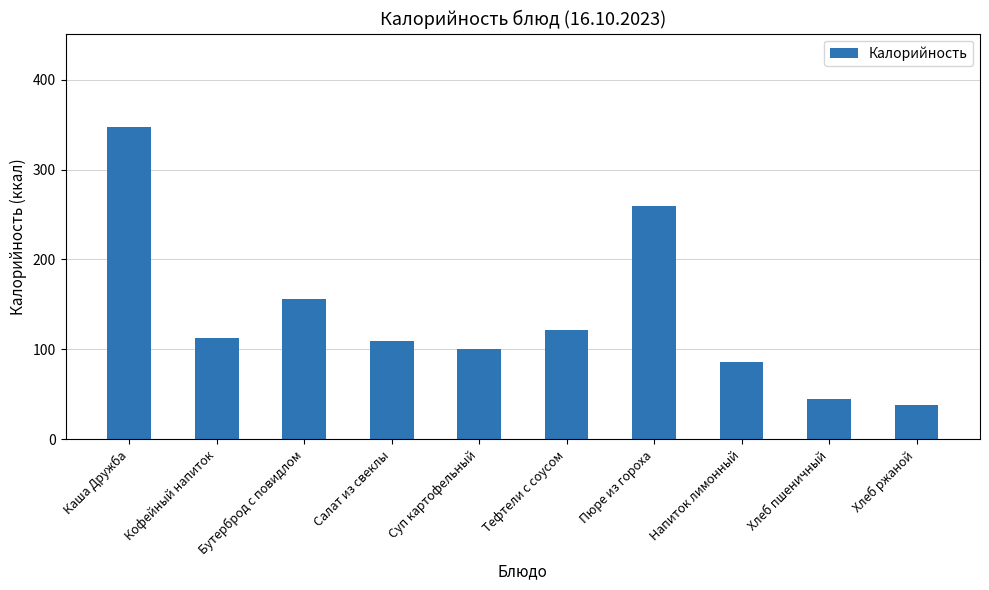

How many bars are there in total?

10